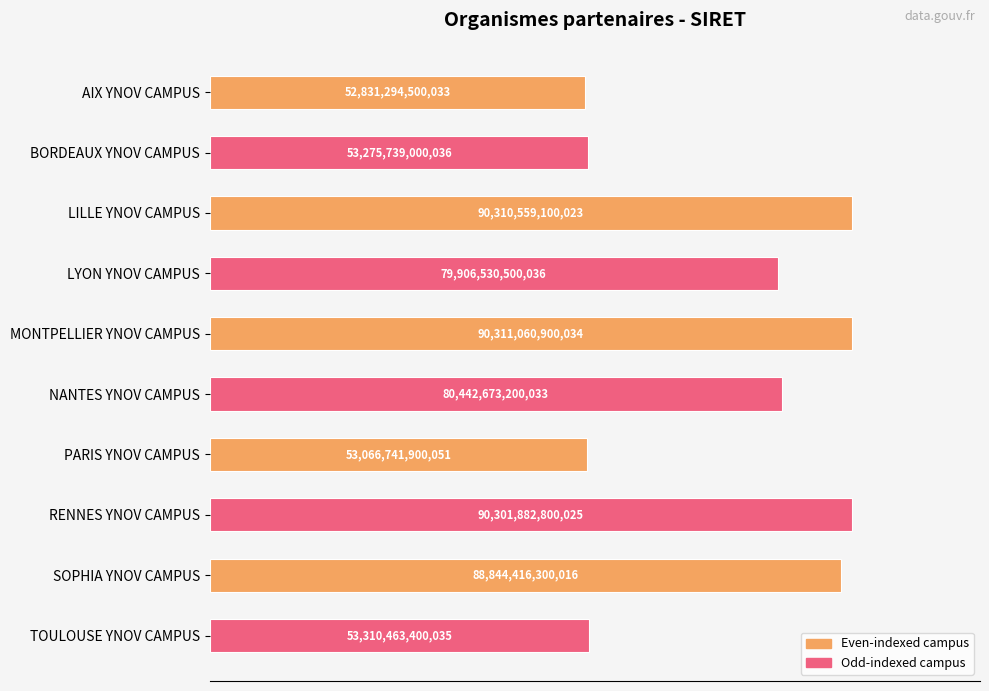

Are the bars horizontal?

Yes